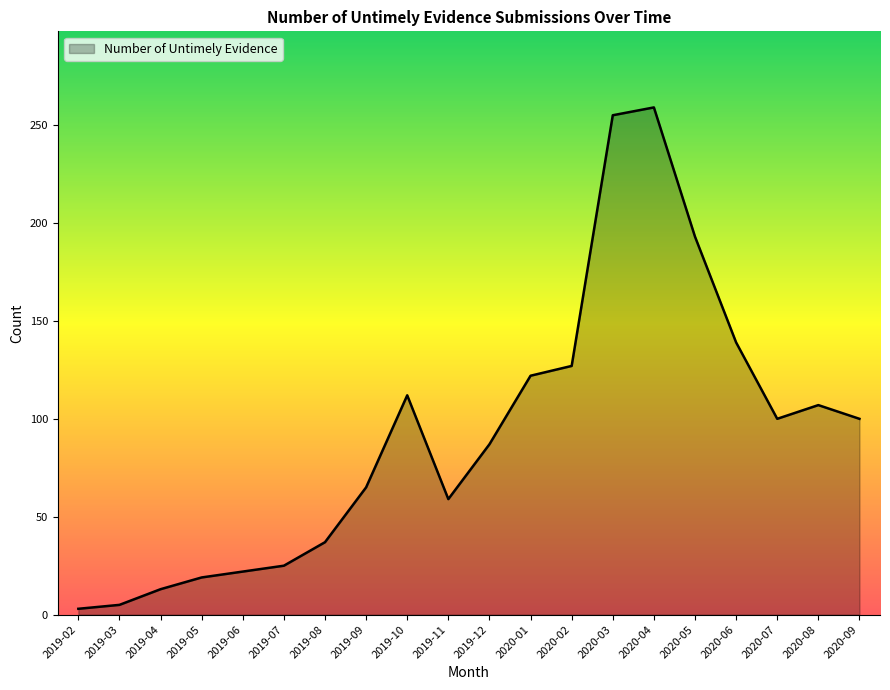

True or false: the data shows 25 at 2019-07.

True